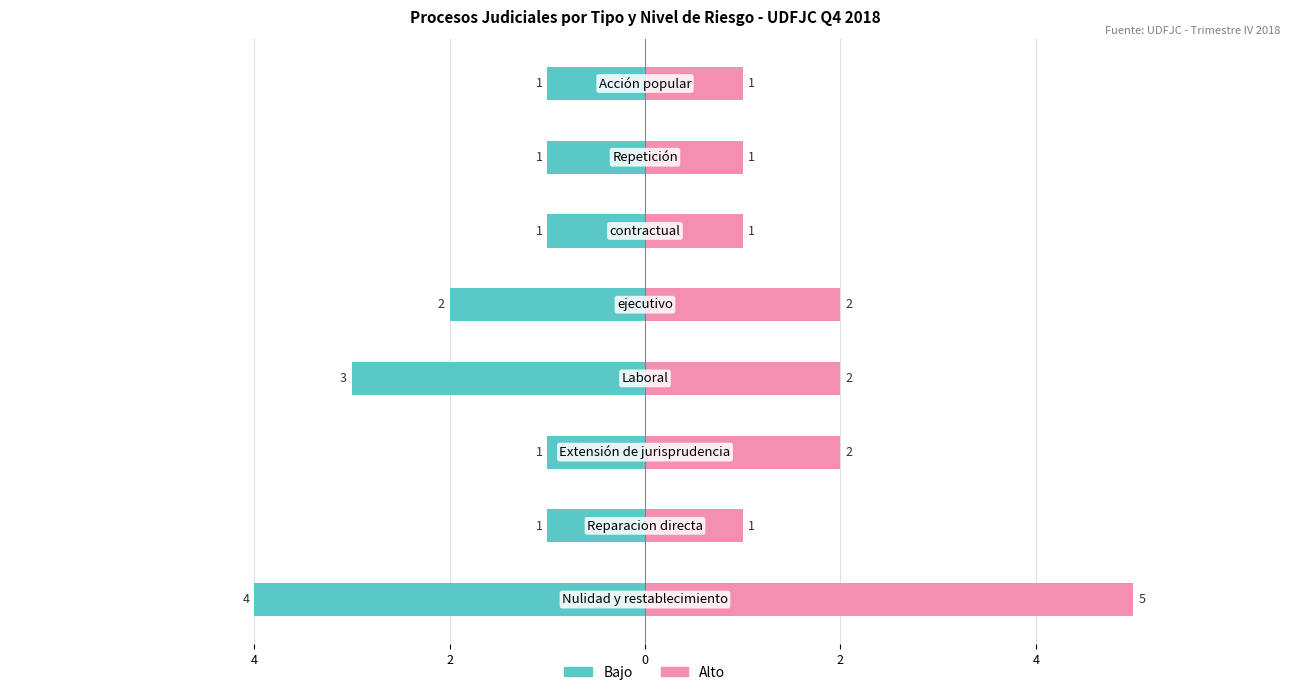

Are the bars horizontal?

Yes